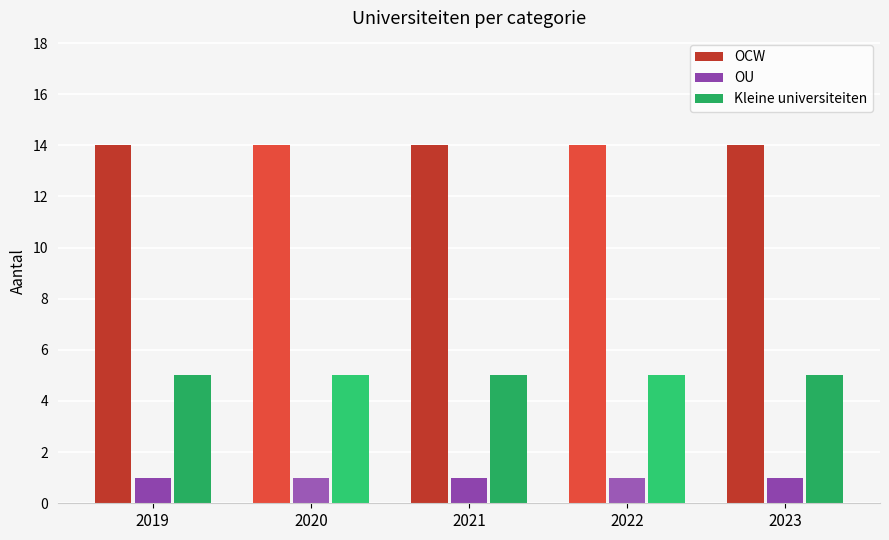

What is the sum of all OU values?

5